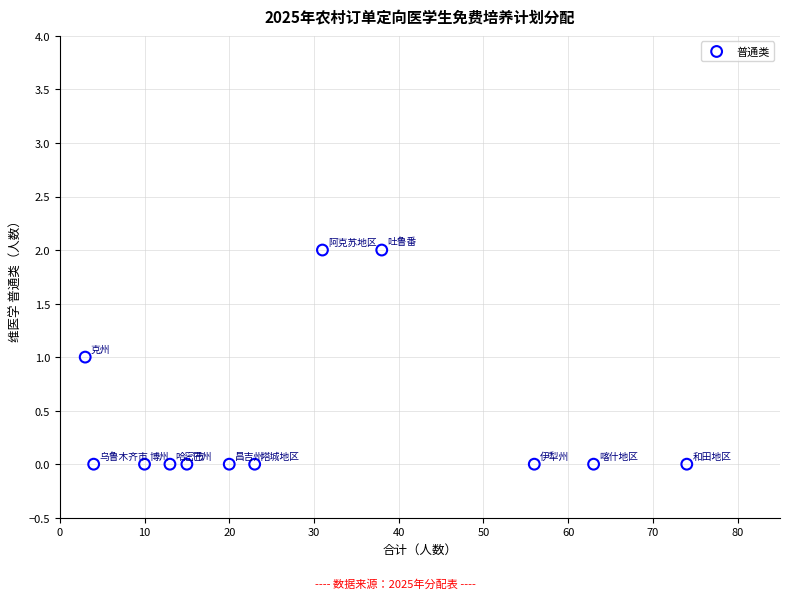

What is the range of X values (max minus min)?

71